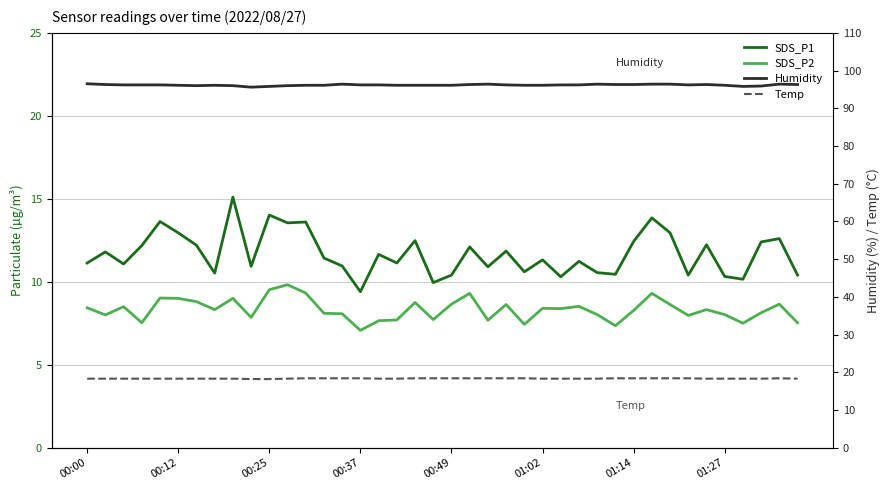

At which category does Temp reach its first local peak?

38